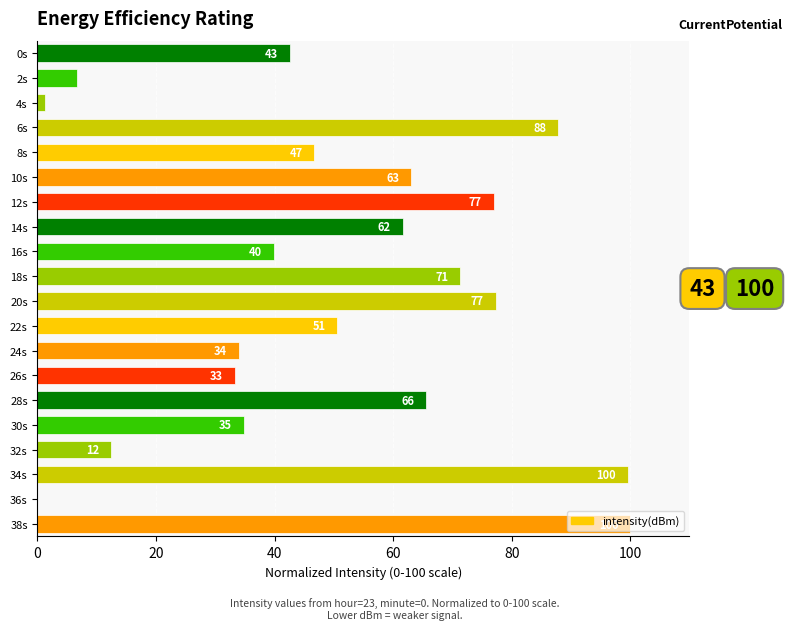

True or false: the data shows 46.7 at 8s.

True